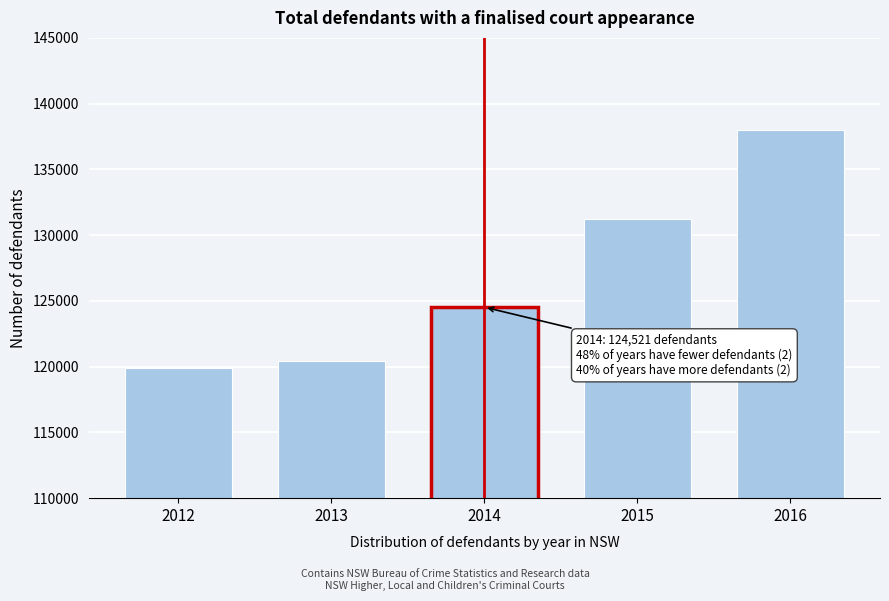

Reading right to left, what are all the values shown in this chart?

137991	131226	124521	120404	119923